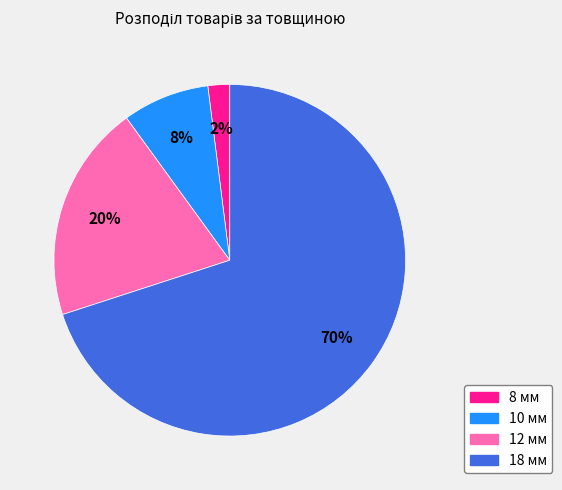

To the nearest percent, what percentage of the pie is 18 мм?

70%